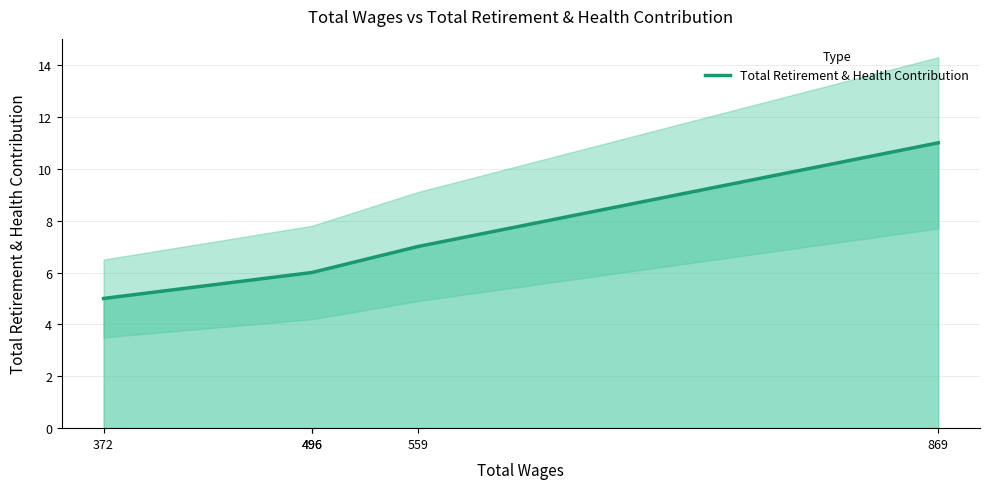

List the labels in order of value, largest first.

869, 559, 496, 496, 372